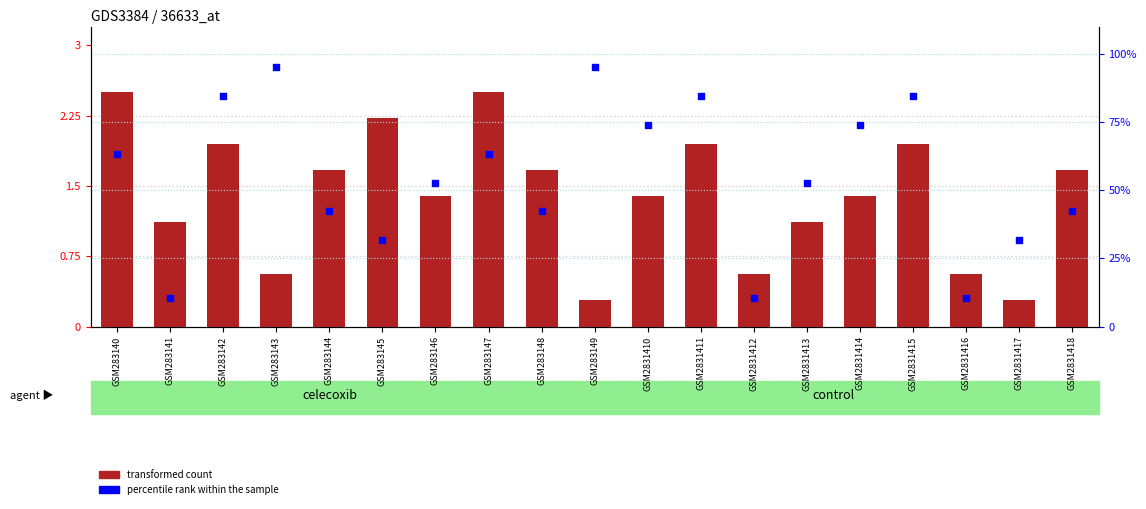

What is the total value across all series at GSM283141?

11.7